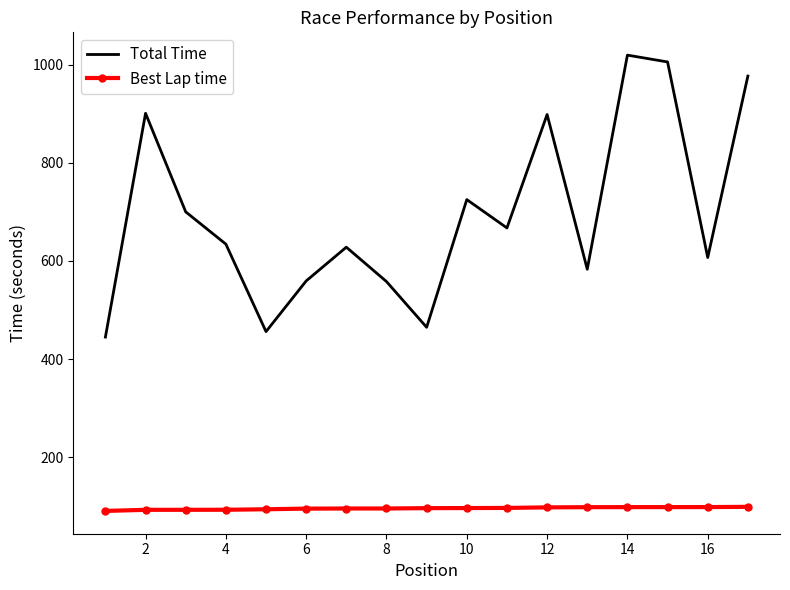

What is the sum of all Total Time values?

11827.3